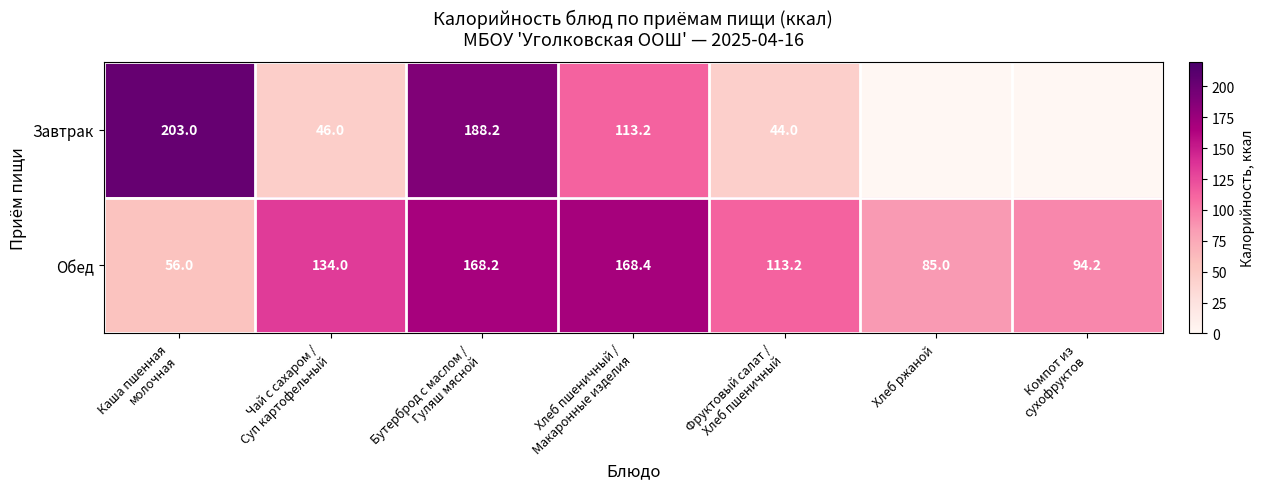

Is it true that Обед equals 54.5 at Хлеб ржаной?

False